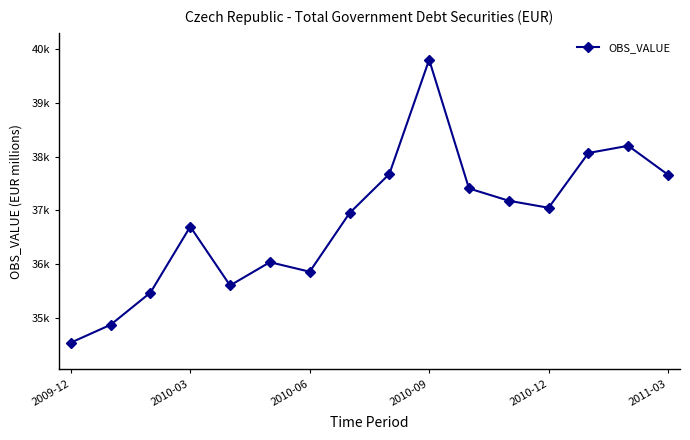

Is this an area chart (filled region under the line)?

No